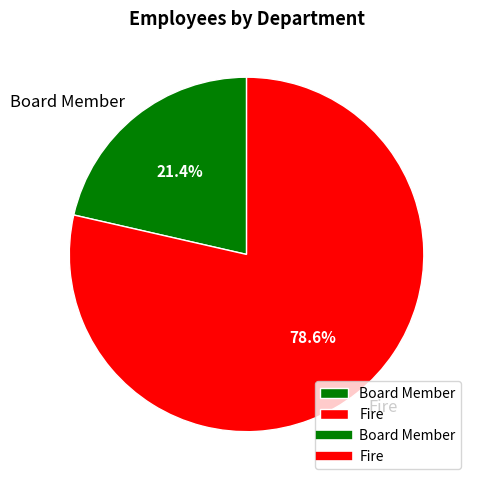

Between Board Member and Fire, which is larger?

Fire